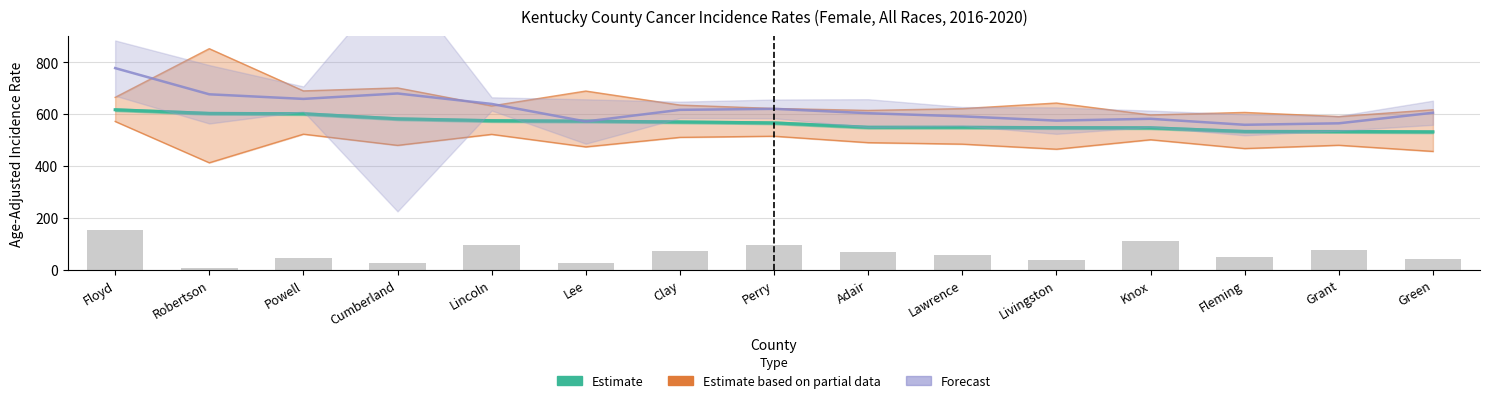

Reading left to right, transcribe all the data shown in this chart.

Age-Adjusted Rate: 616.8	602.8	601.6	582.0	574.7	573.0	569.9	566.2	549.4	549.3	547.9	547.4	533.3	533.0	531.7
Average Annual Count: 154.0	8.0	45.0	27.0	96.0	27.0	71.0	97.0	70.0	57.0	37.0	112.0	51.0	78.0	41.0